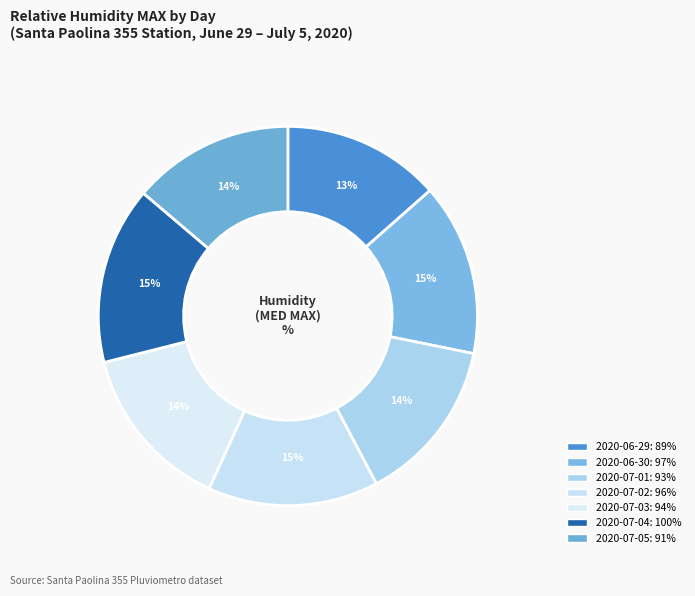

To the nearest percent, what is the average slice percentage?

14%